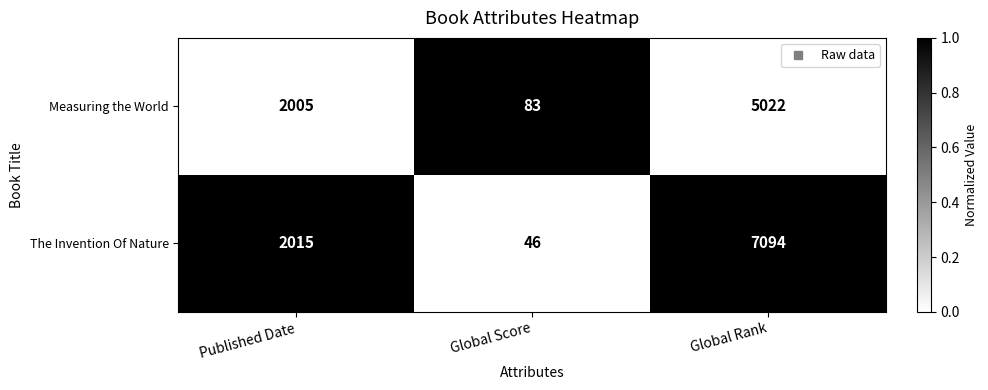

What is the minimum value for Measuring the World?

83